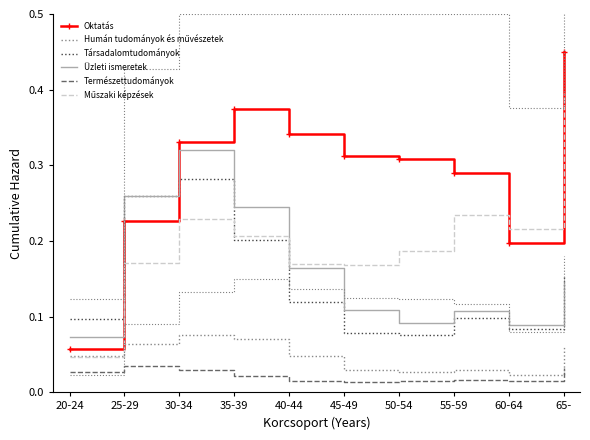

How many data points does each series have?

10